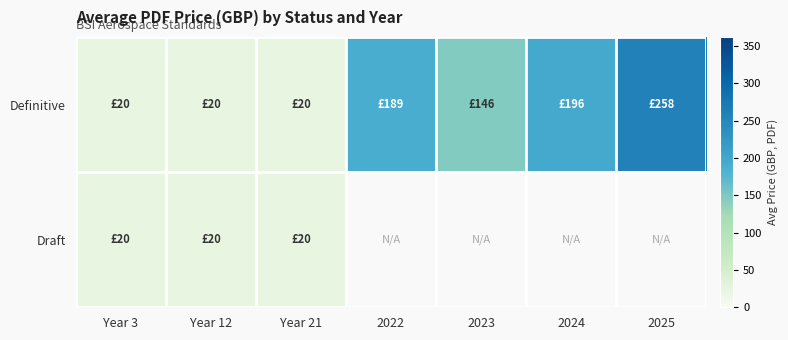

At which category is the sum across all series the highest?

Year 3